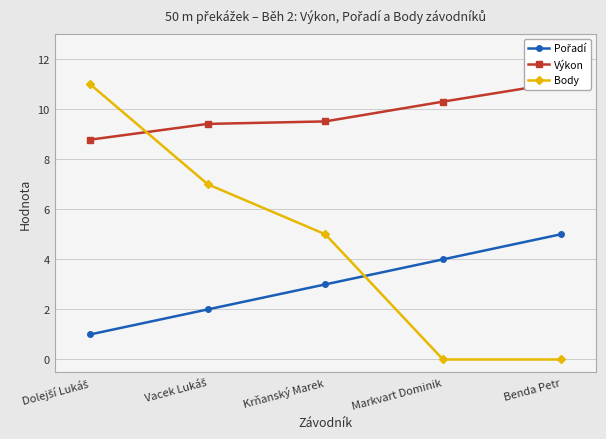

Reading left to right, what are all the values shown in this chart?

Pořadí: Dolejší Lukáš=1.0	Vacek Lukáš=2.0	Krňanský Marek=3.0	Markvart Dominik=4.0	Benda Petr=5.0
Výkon: Dolejší Lukáš=8.8	Vacek Lukáš=9.4	Krňanský Marek=9.5	Markvart Dominik=10.3	Benda Petr=11.1
Body: Dolejší Lukáš=11.0	Vacek Lukáš=7.0	Krňanský Marek=5.0	Markvart Dominik=0.0	Benda Petr=0.0